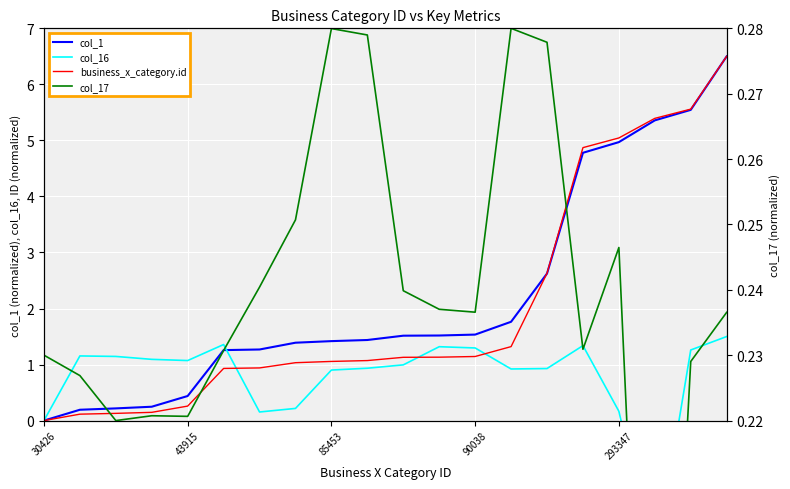

Which has a higher value, 18 or 9?

18